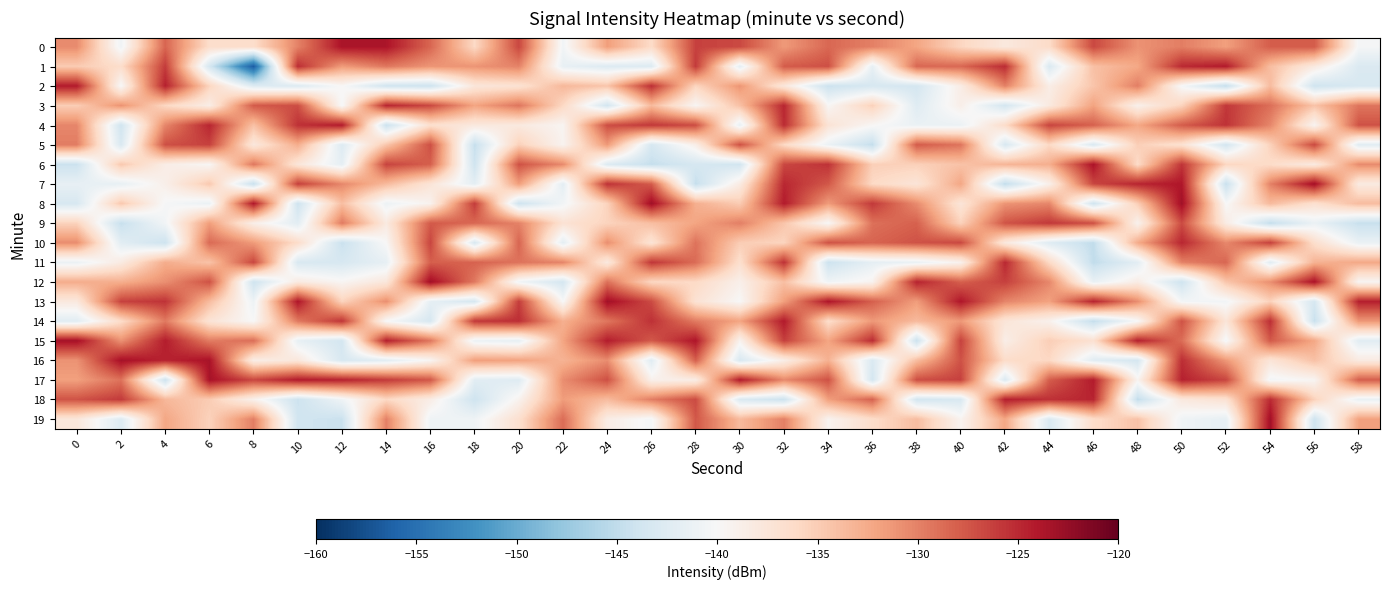

Which series changed the most between 18 and 22?

row_8